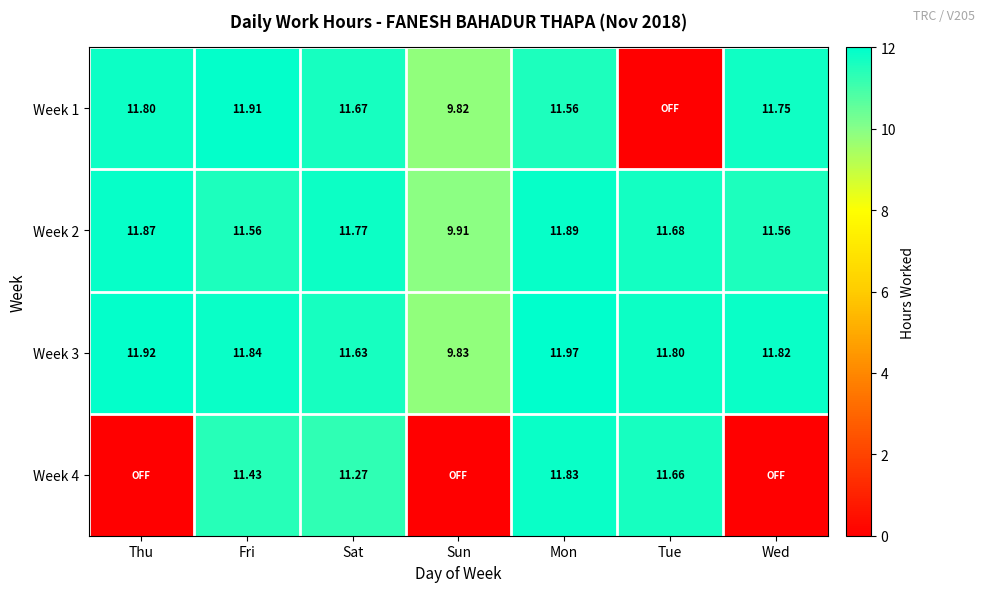

How many data points in Week 2 are less than 11?

1